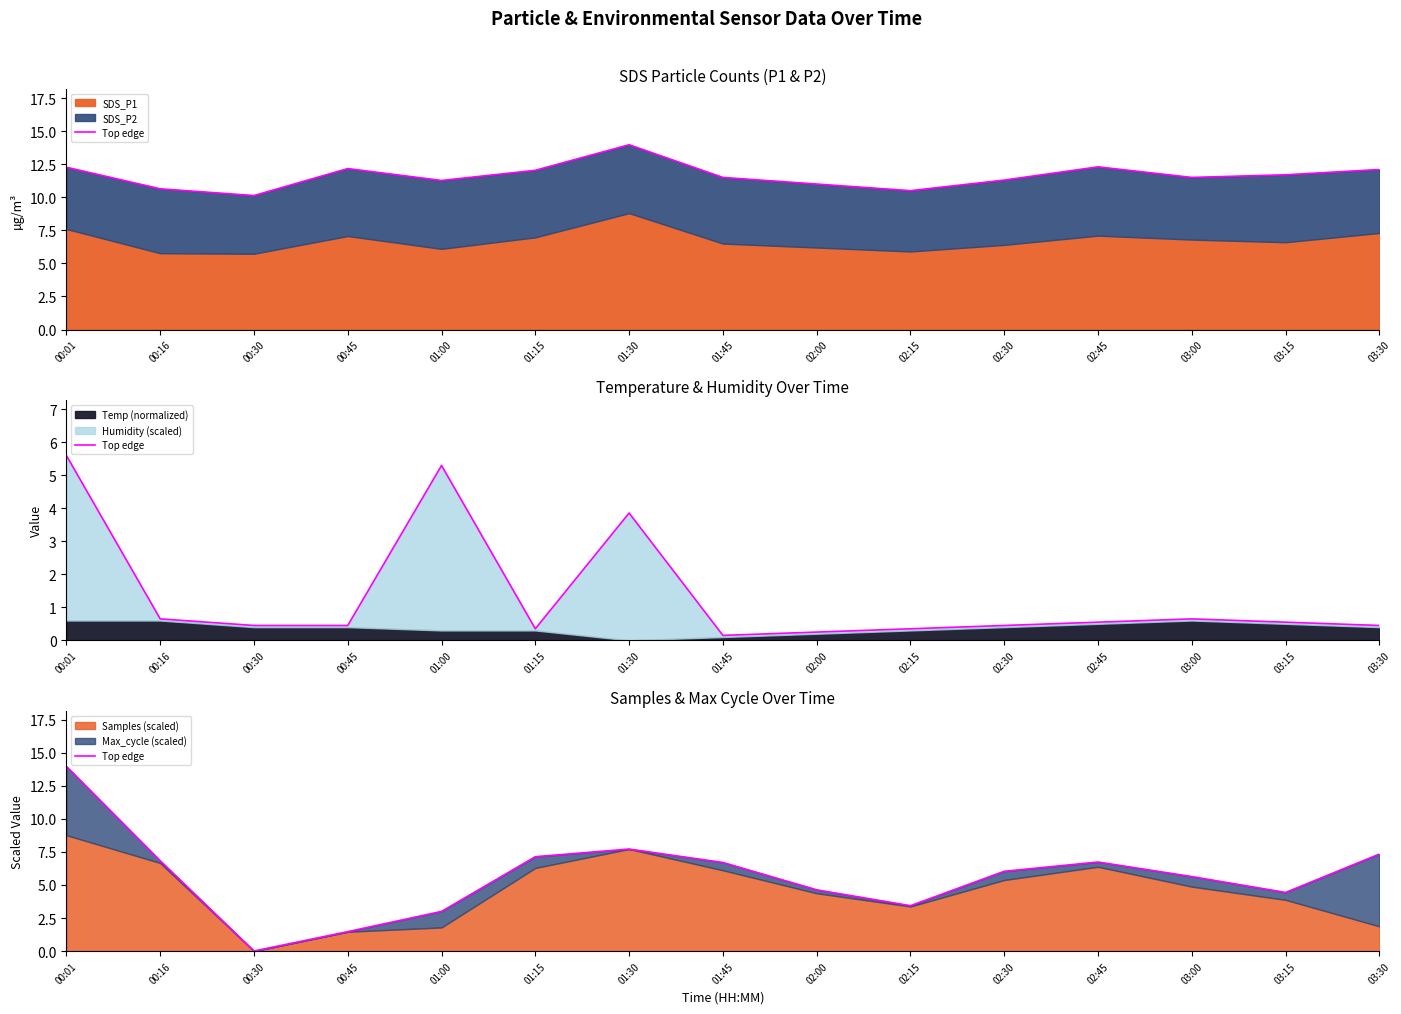

What is the average value?

5.7